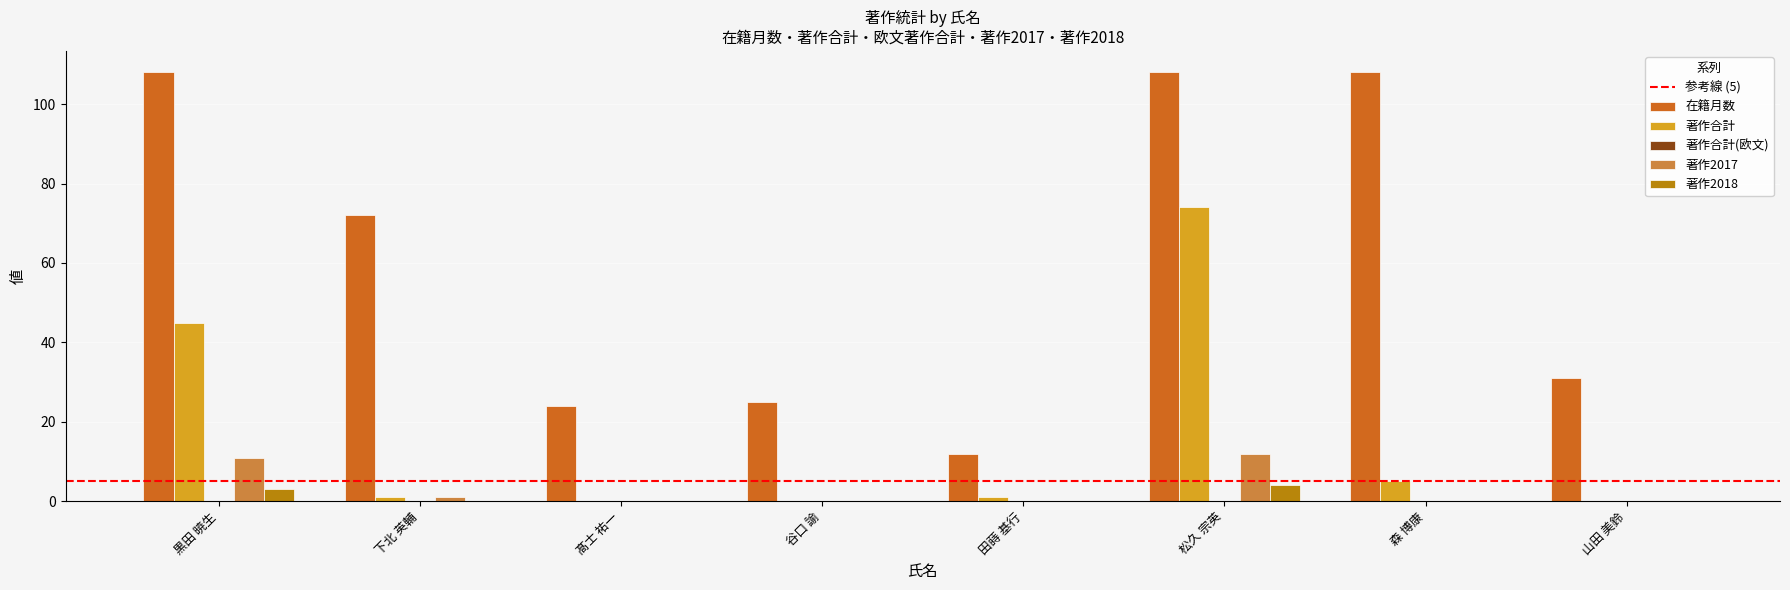

Where is 著作合計 nearest to the value 37?

黒田 暁生